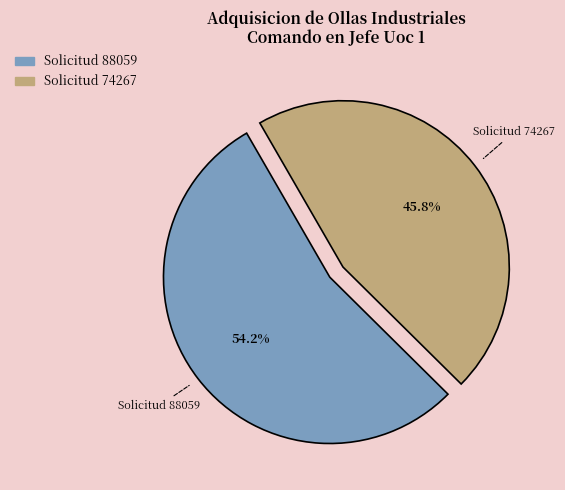

Which has a higher value, Solicitud 88059 or Solicitud 74267?

Solicitud 88059